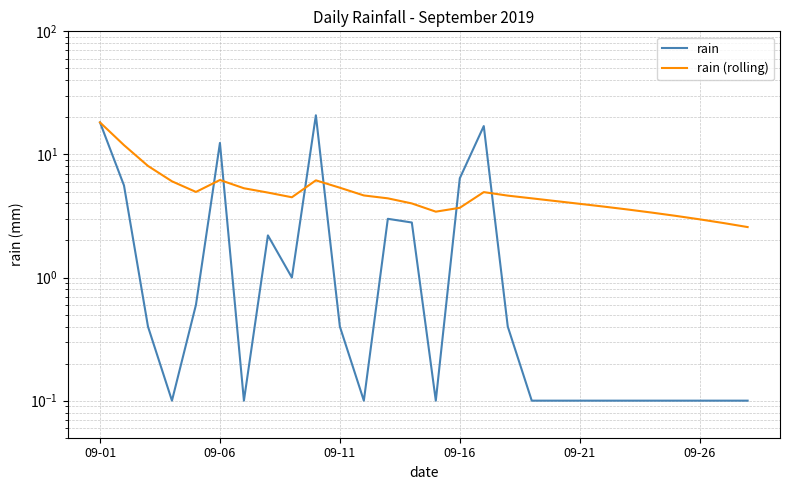

True or false: rain has a value of 0.2 at 09-21.

False